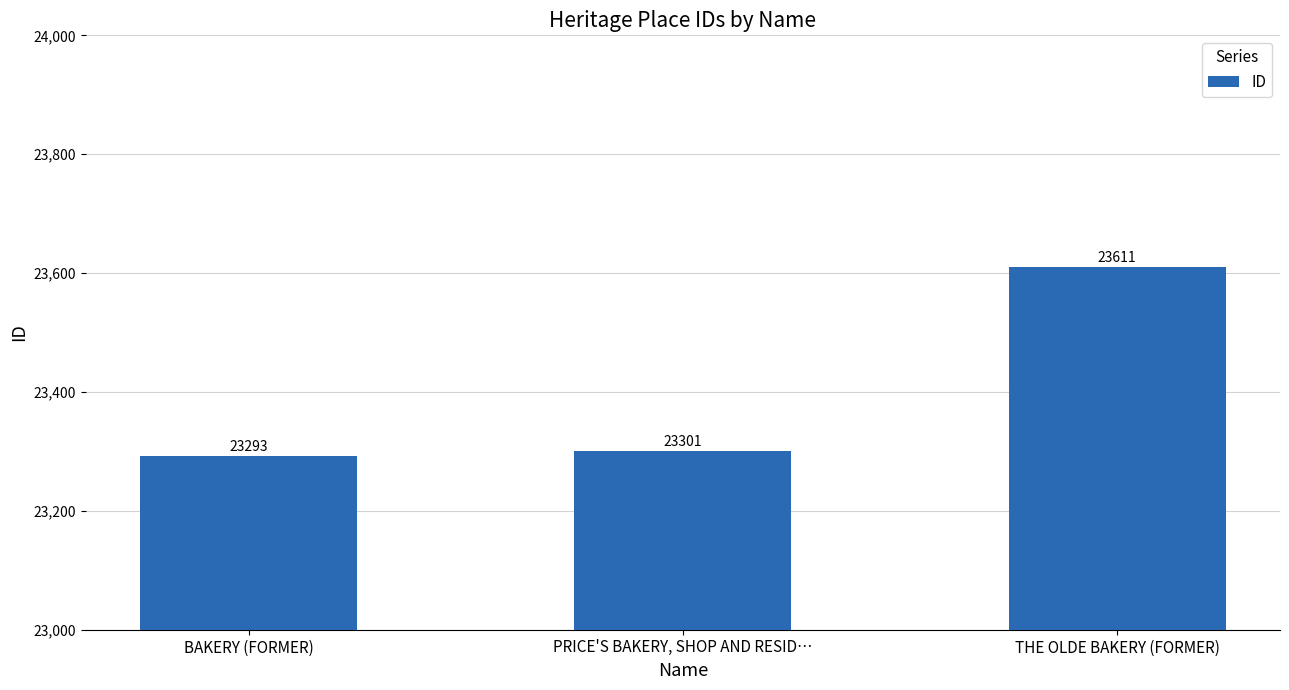

List the labels in order of value, smallest first.

BAKERY (FORMER), PRICE'S BAKERY, SHOP AND RESID…, THE OLDE BAKERY (FORMER)